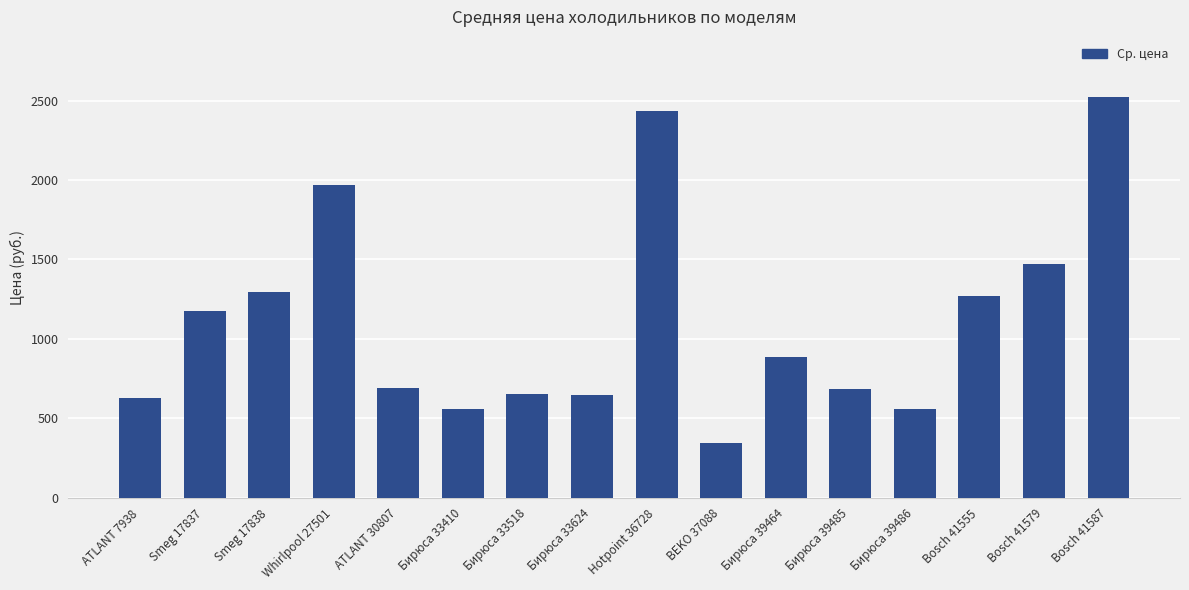

What is the average value?

1111.1